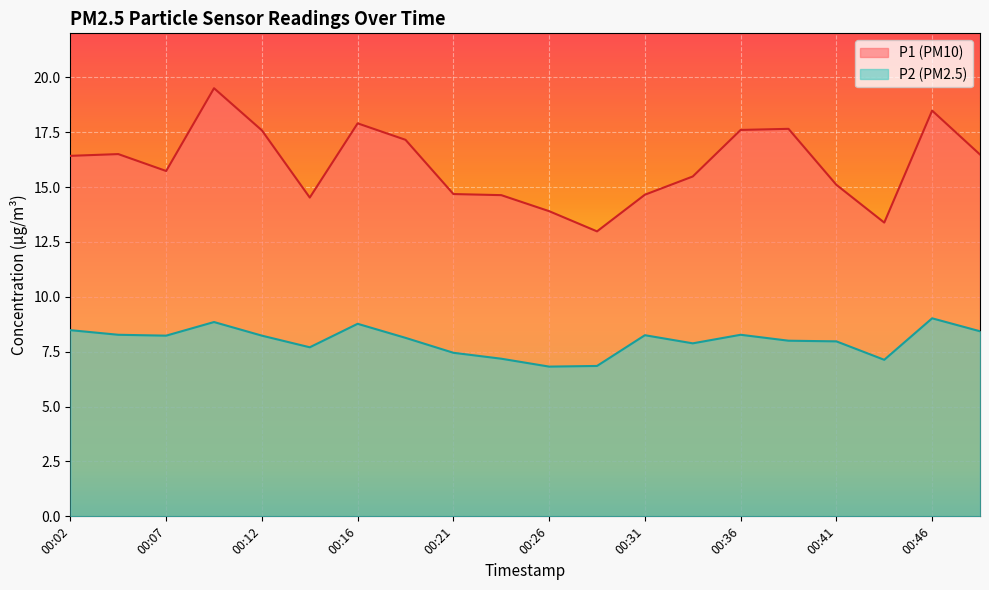

At 00:31, list the series in order from smallest to largest.

P2 (PM2.5), P1 (PM10)